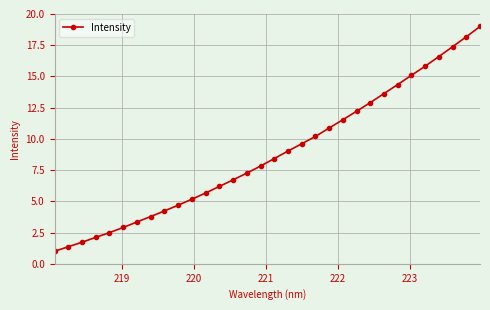

What is the maximum value shown in the chart?

19.0